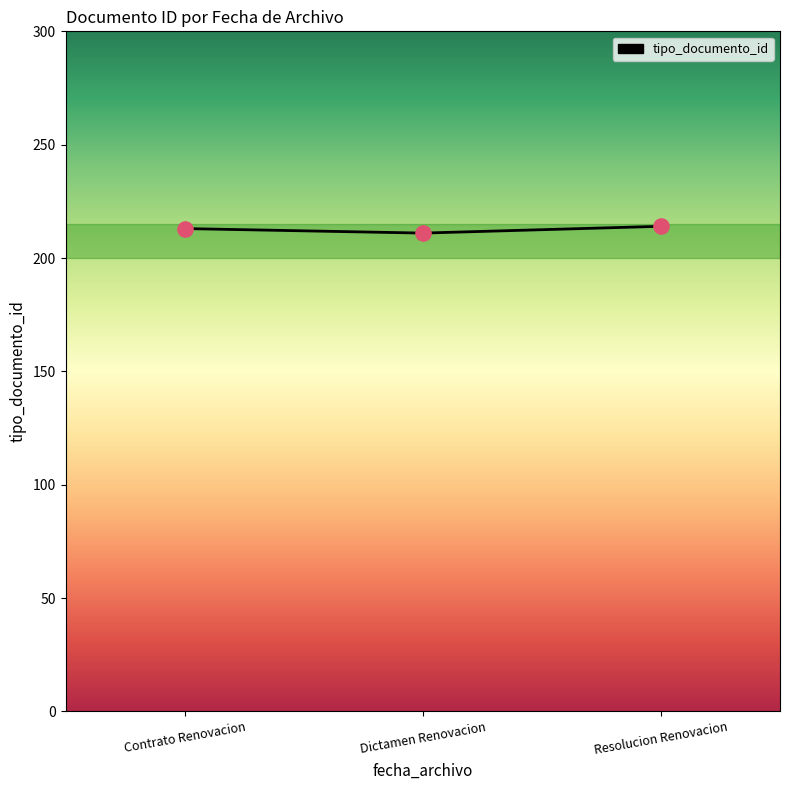

What is the ratio of the value at Contrato Renovacion to the value at Resolucion Renovacion?

1.0